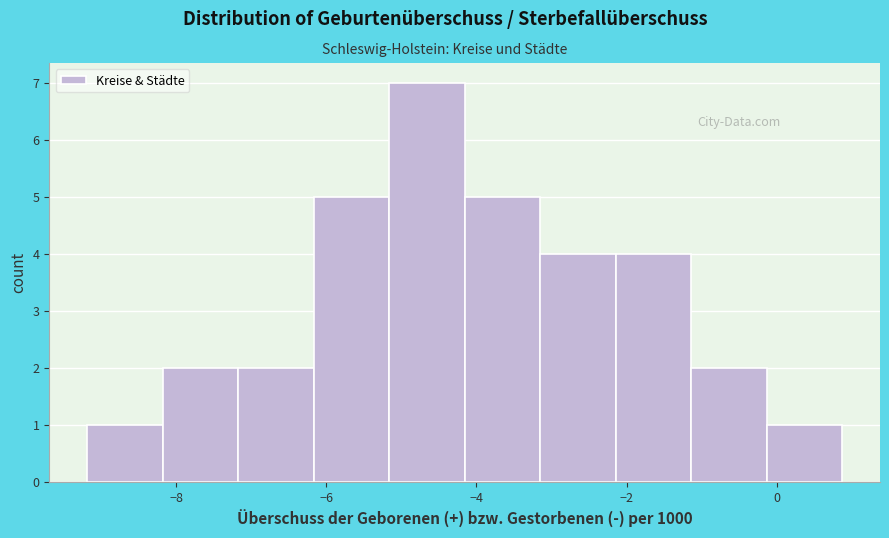

Reading left to right, list every bar in this chart as the range it spans on the x-axis followed by its height. Neither the bar edges nor the heights are printed on the chart, so give them approximately, as read against the axes.

-9.2 to -8.2: 1
-8.2 to -7.2: 2
-7.2 to -6.2: 2
-6.2 to -5.2: 5
-5.2 to -4.2: 7
-4.2 to -3.2: 5
-3.2 to -2.2: 4
-2.2 to -1.2: 4
-1.2 to -0.2: 2
-0.2 to 0.8: 1